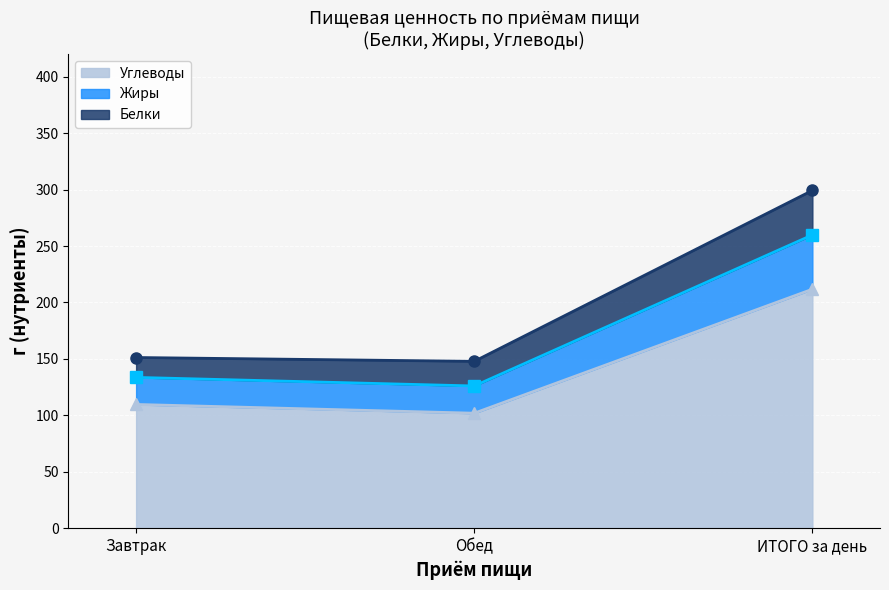

Reading right to left, transcribe all the data shown in this chart.

Калорийность: ИТОГО за день=299.2	Обед=147.9	Завтрак=151.3
Жиры: ИТОГО за день=259.8	Обед=126.1	Завтрак=133.7
Углеводы: ИТОГО за день=211.8	Обед=102.0	Завтрак=109.8